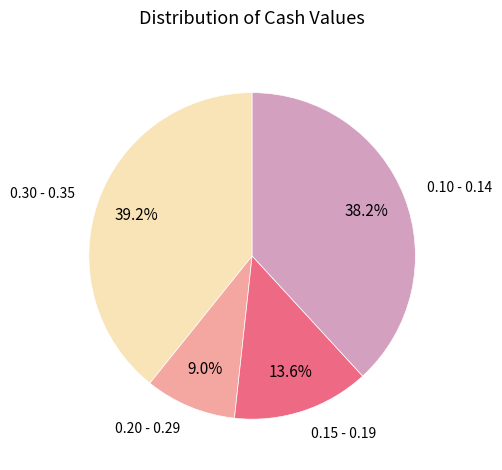

Is there a majority slice in this chart?

No